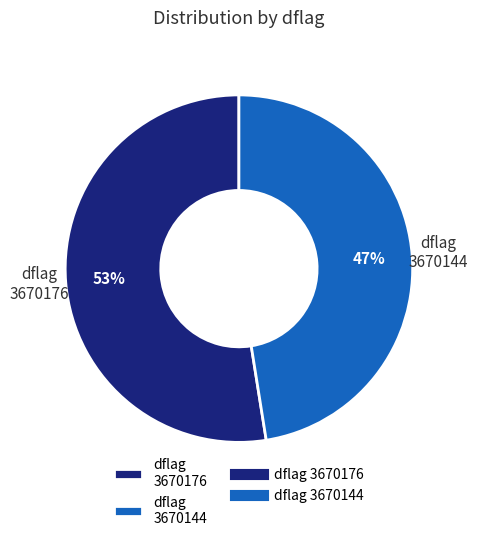

Between dflag 3670176 and dflag 3670144, which is larger?

dflag 3670176